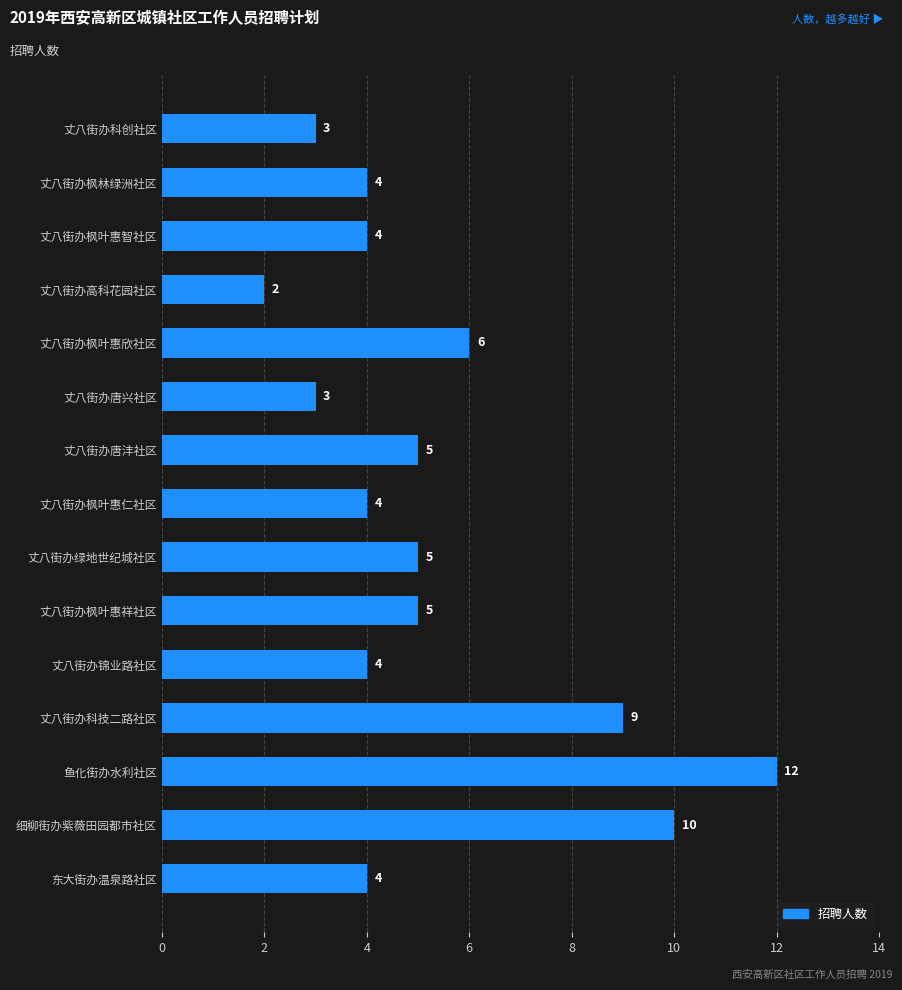

How many bars are there in total?

15